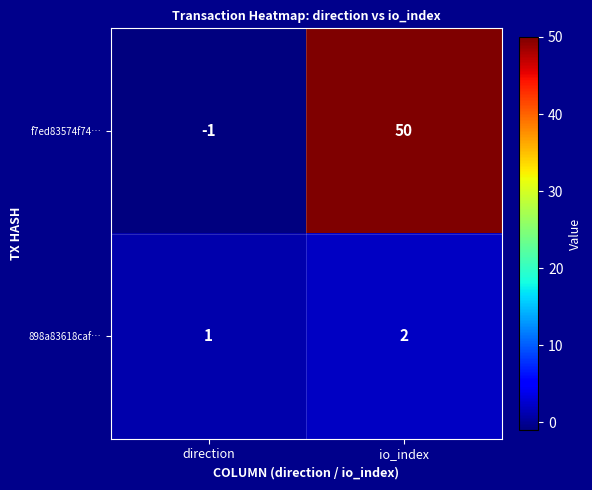

How many distinct data groups are displayed?

2